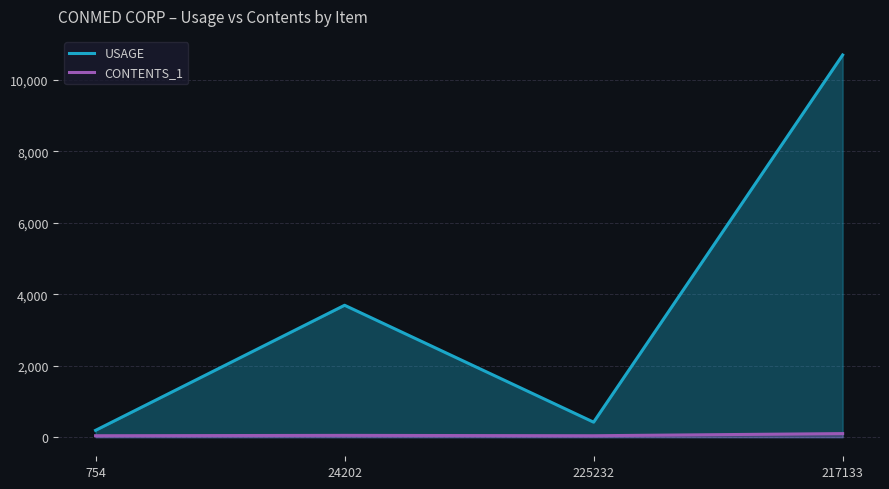

What is the smallest value displayed?

40